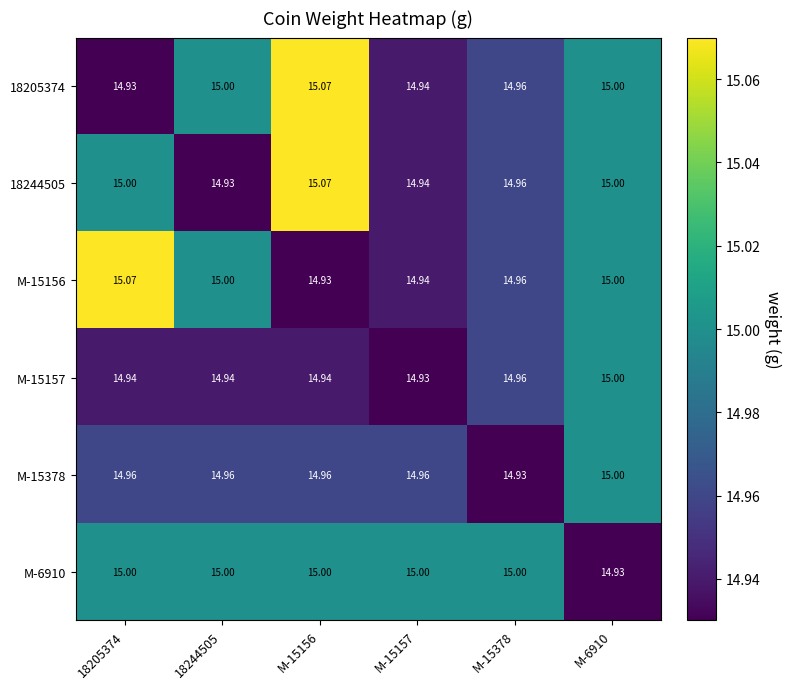

How many series are shown in this chart?

6